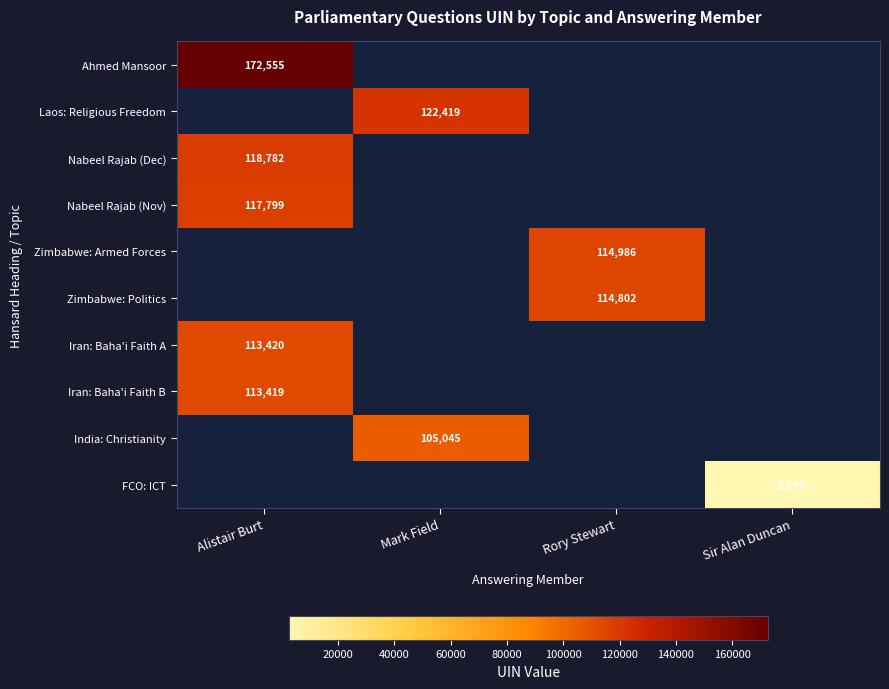

The value of Nabeel Rajab (Dec) at Alistair Burt is 118782. True or false?

True